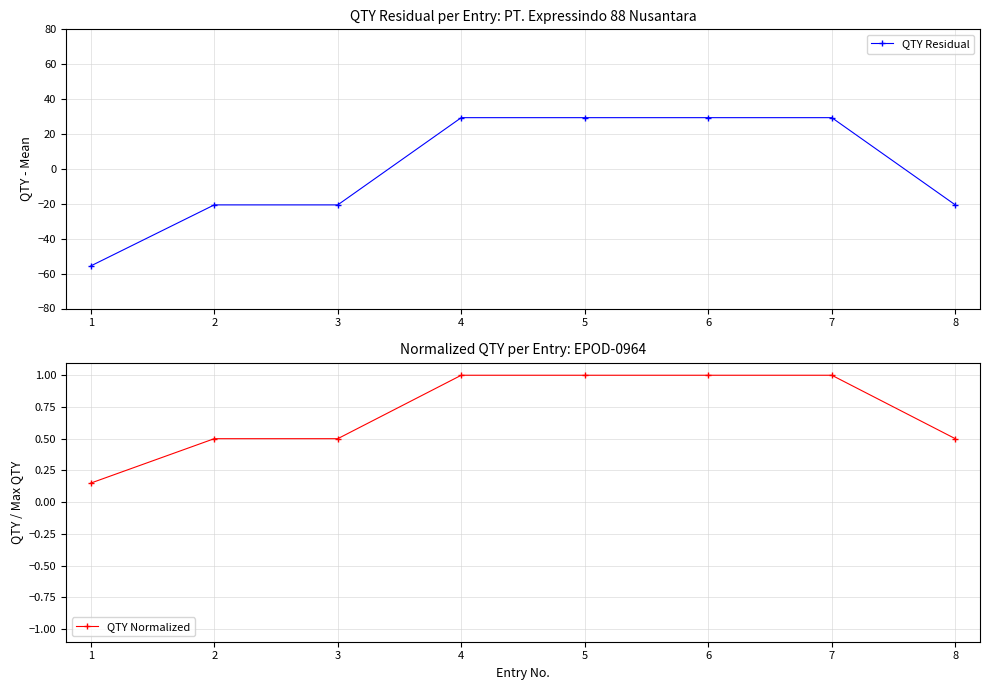

Which series has the largest total across all categories?

QTY Normalized